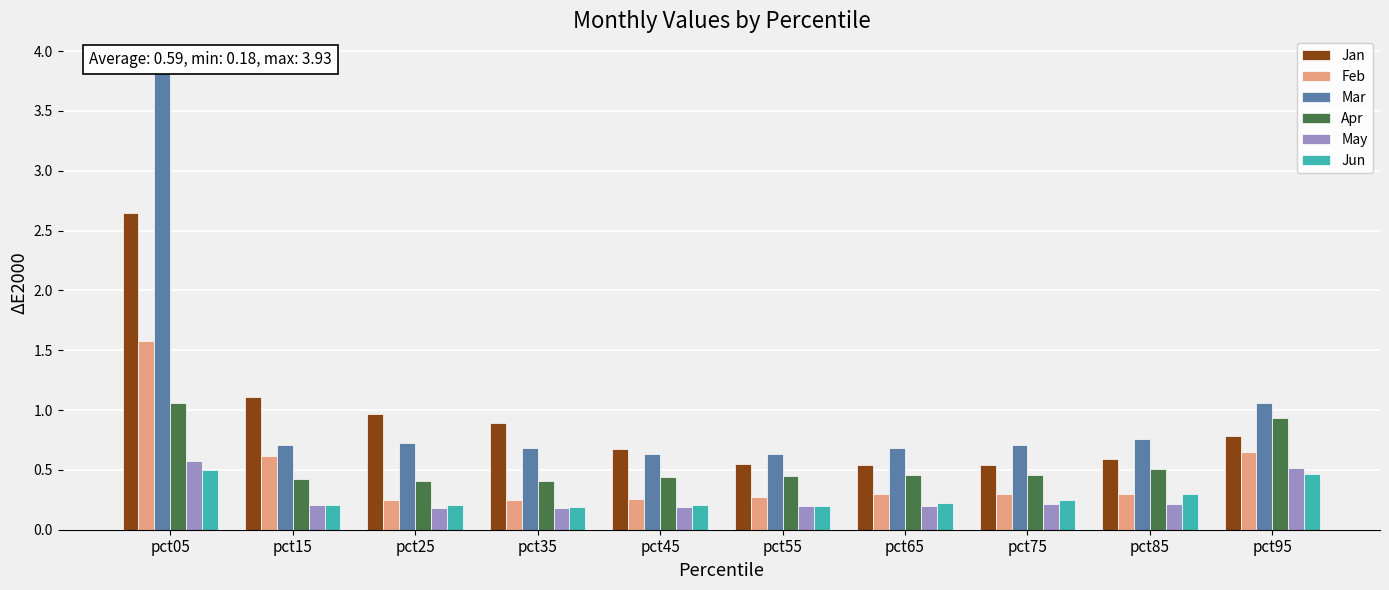

At how many categories does at least one series exceed 3?

1